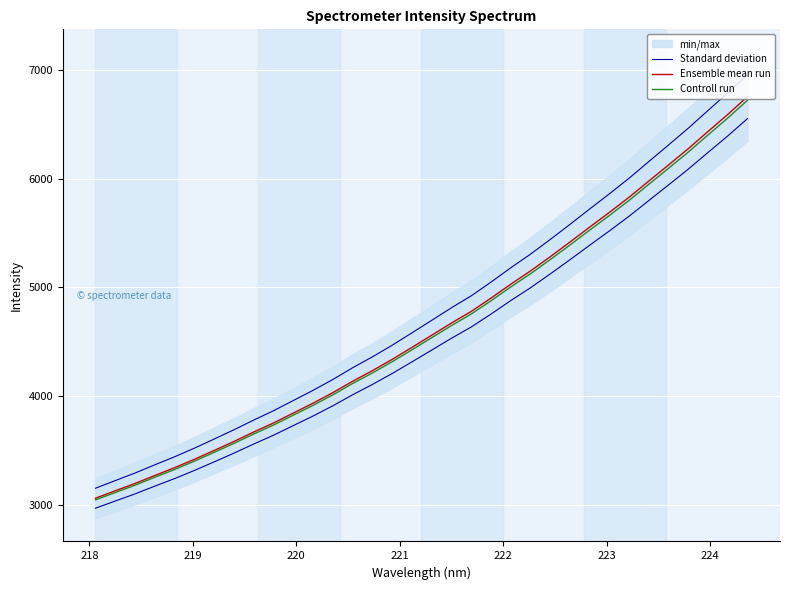

The value of Controll run at 217 is 1997.1. True or false?

False